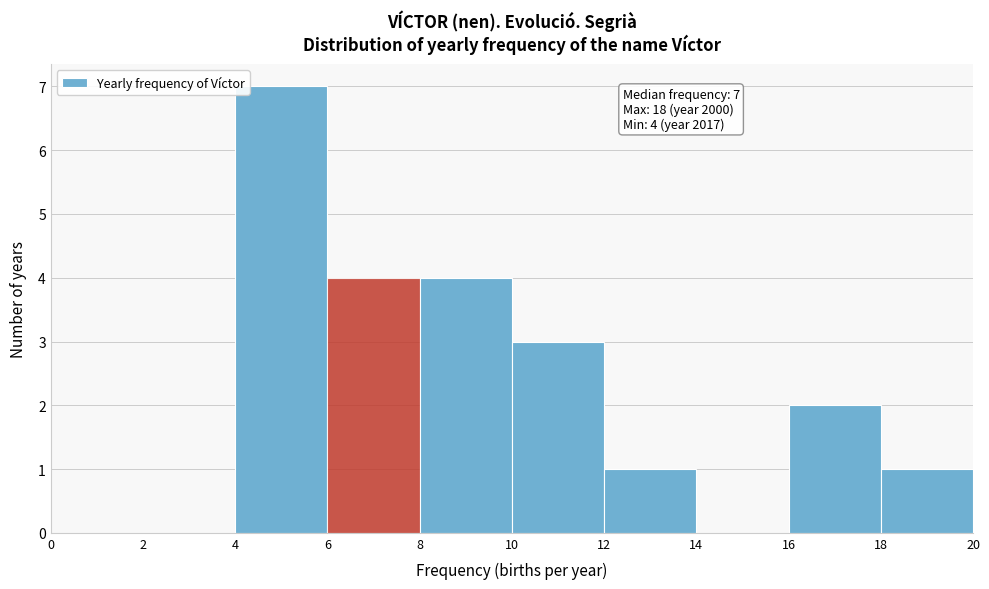

Over which range of the x-axis is the bar tallest?

4 to 6